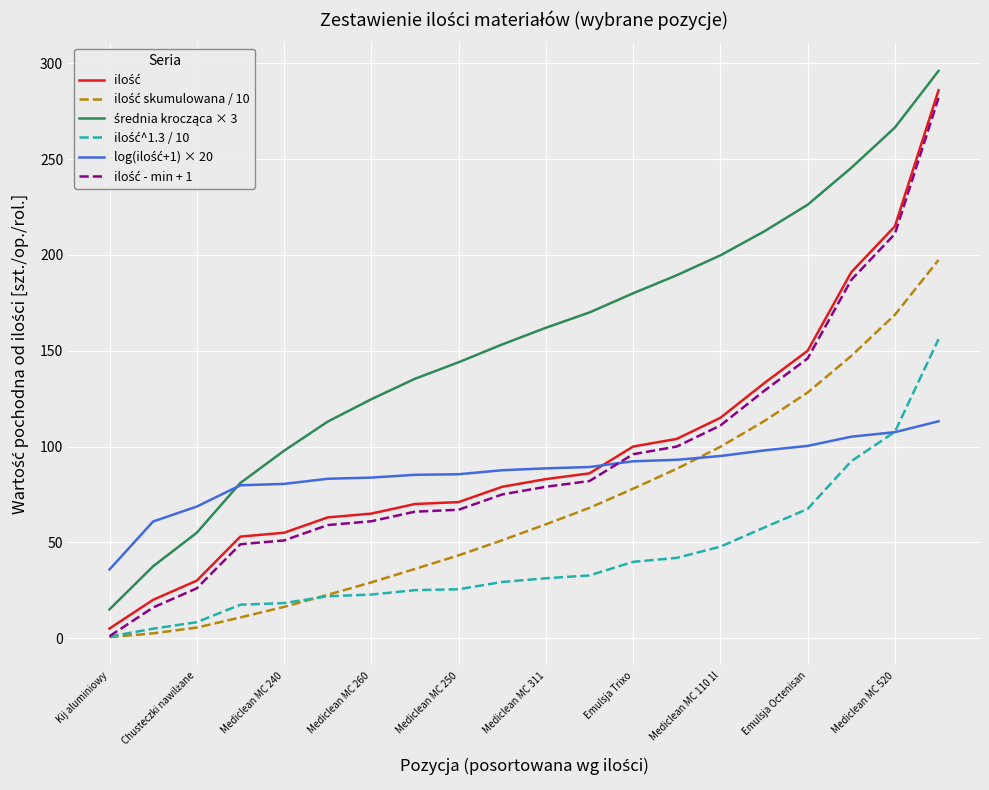

How many lines are shown in the chart?

6